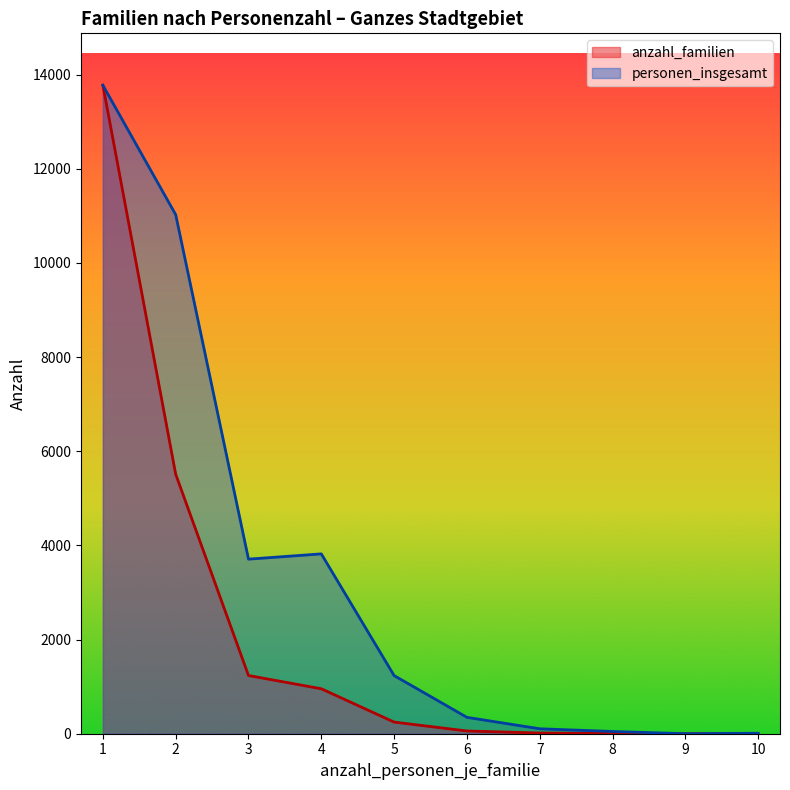

What is the difference between the maximum and minimum values in the anzahl_familien series?

13775